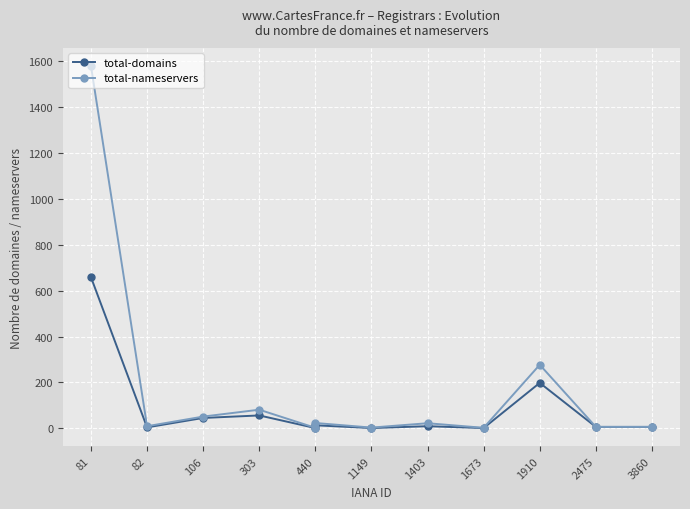

At 1910, list the series in order from smallest to largest.

total-domains, total-nameservers